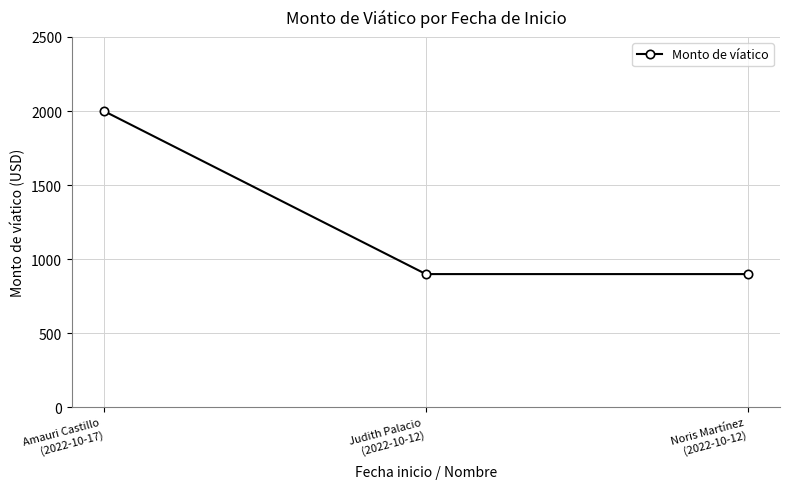

Is it true that the value at Amauri Castillo
(2022-10-17) is 2000?

True